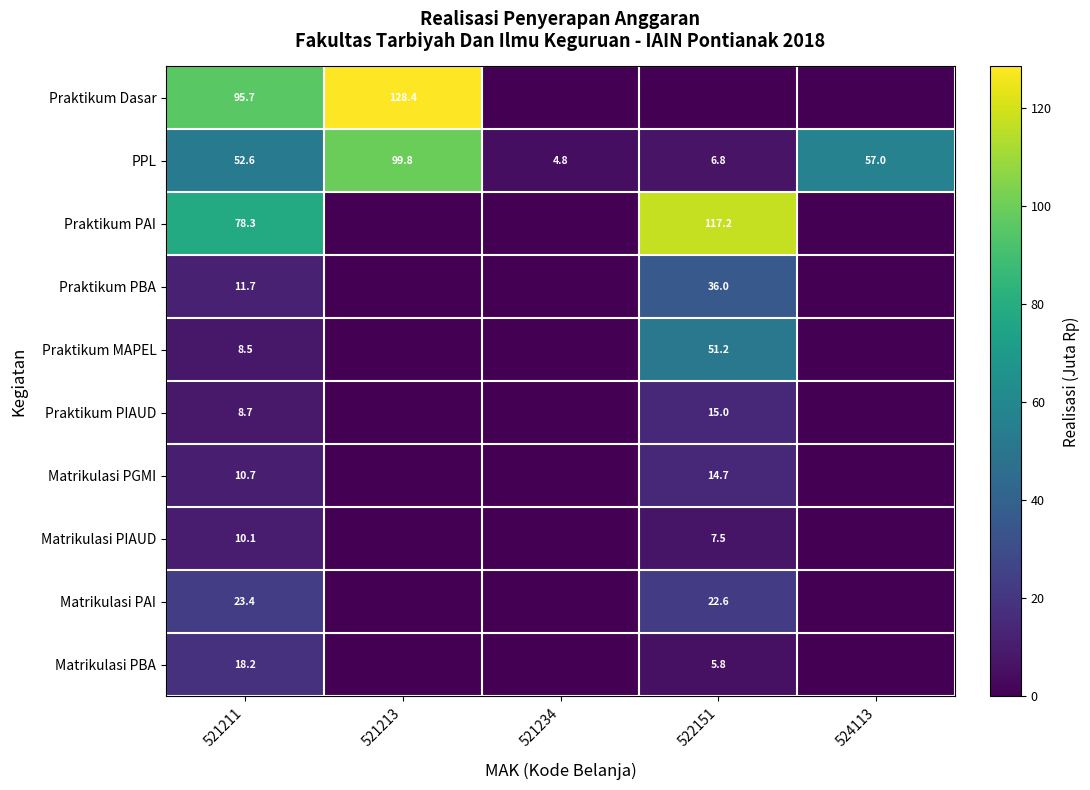

The value of Praktikum PIAUD at 522151 is 9.8. True or false?

False